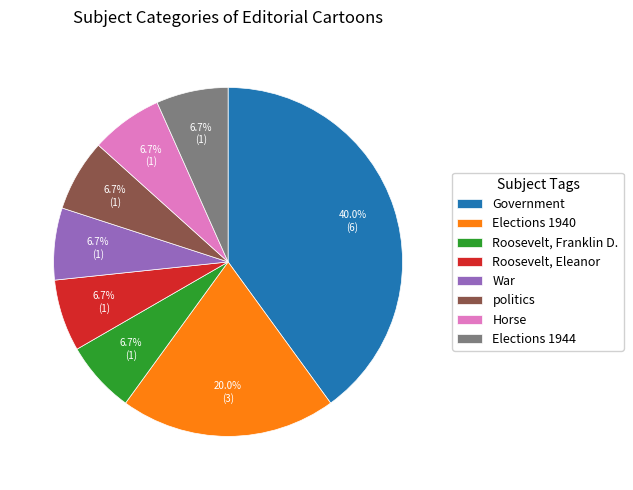

What is the ratio of the value at Roosevelt, Eleanor to the value at War?

1.0